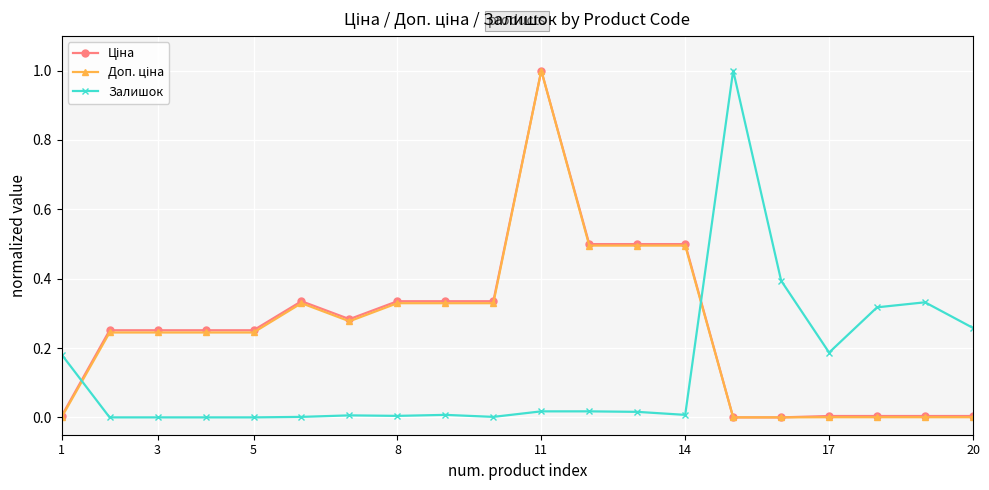

What is the difference between the maximum and minimum values in the Залишок series?

1.0